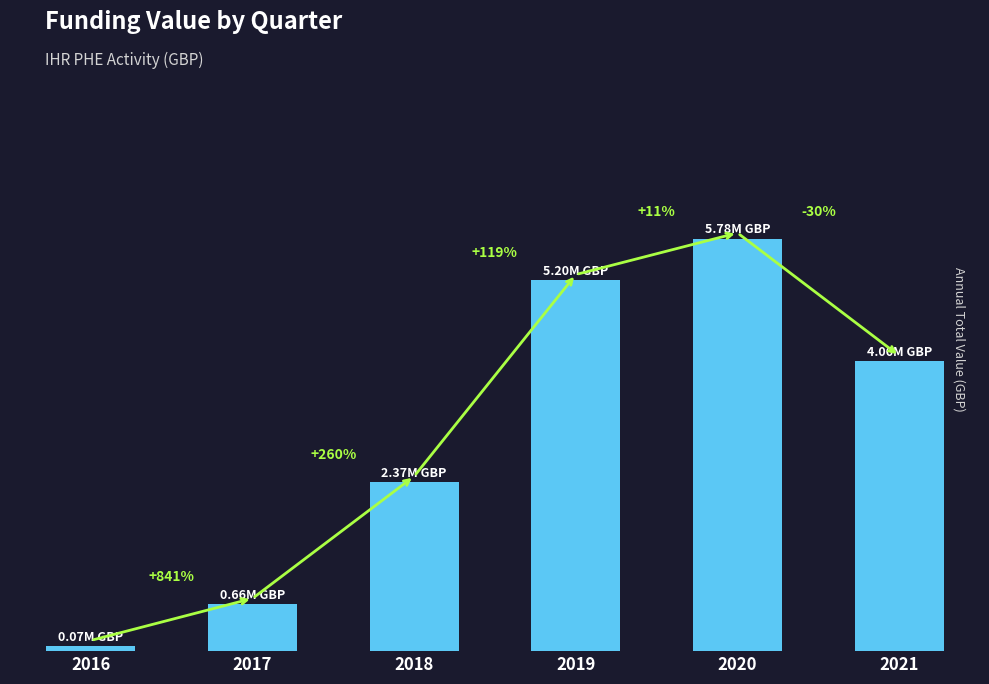

Reading left to right, transcribe all the data shown in this chart.

70000.0	658675.0	2370154.0	5196406.7	5779650.0	4059895.6